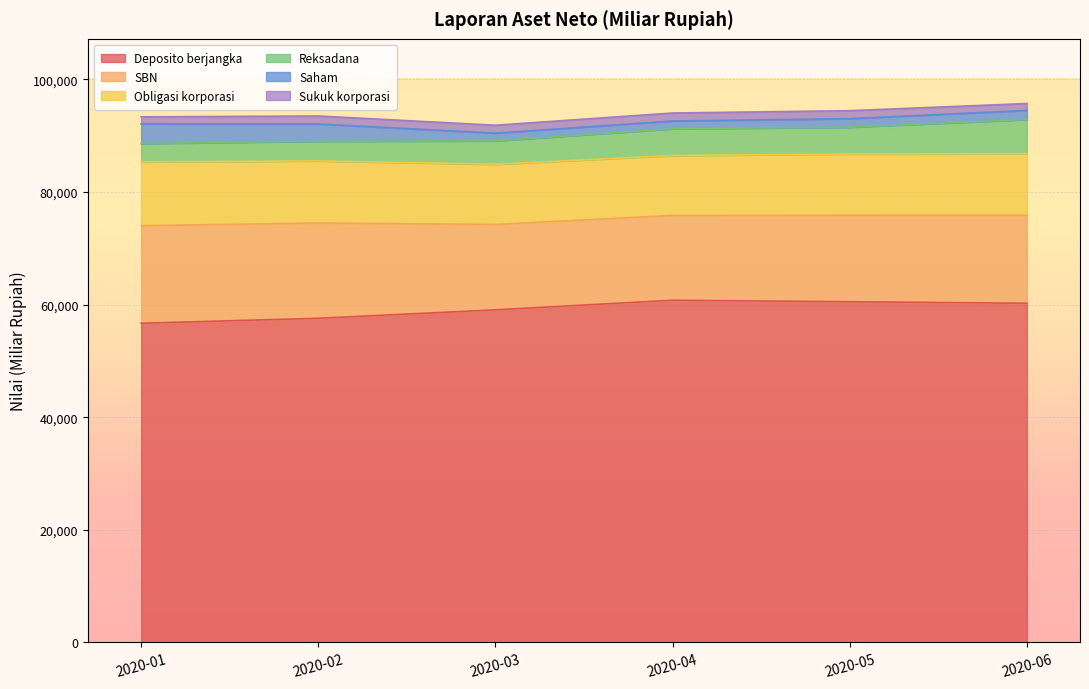

How many series are shown in this chart?

6